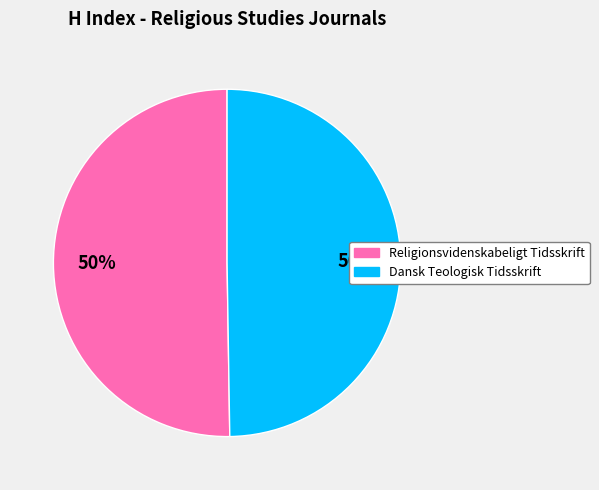

The Religionsvidenskabeligt Tidsskrift slice represents 50% of the pie. True or false?

True